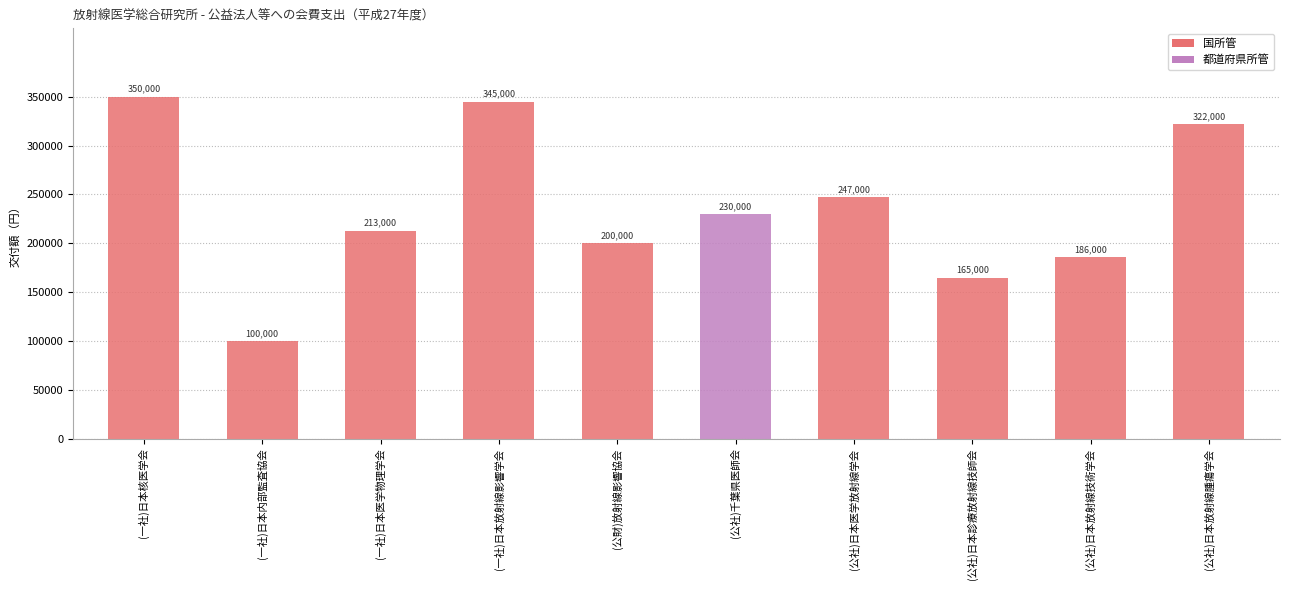

Between (一社)日本核医学会 and (一社)日本医学物理学会, which is larger?

(一社)日本核医学会